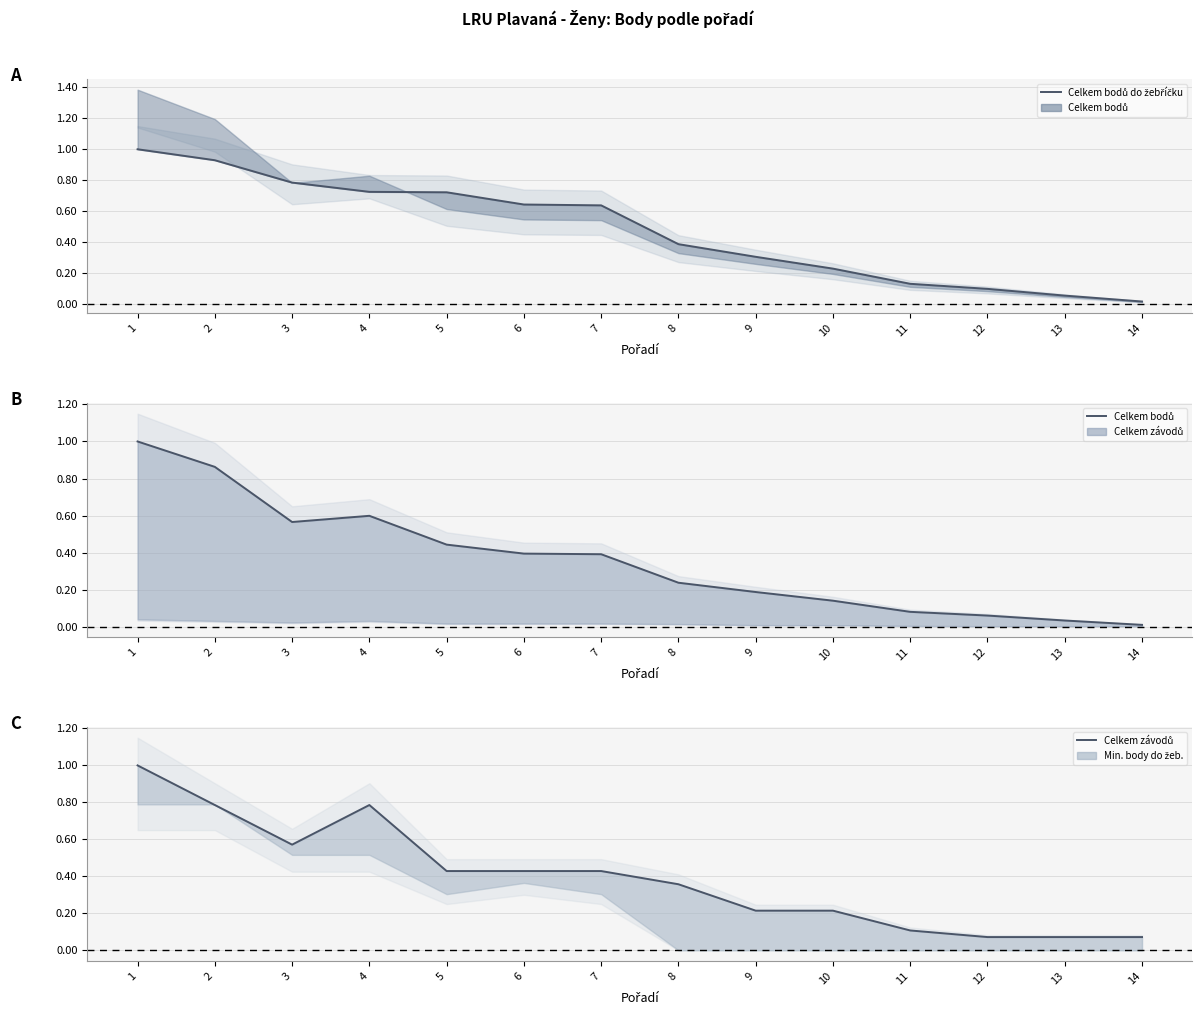

At how many categories does at least one series exceed 0?

14